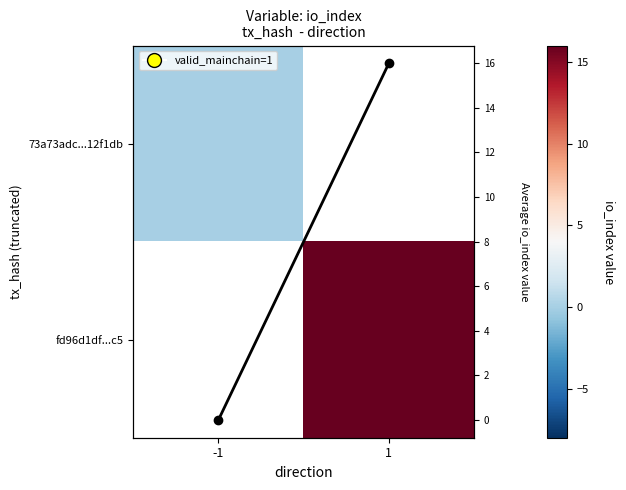

Count the number of categories in the chart.

2